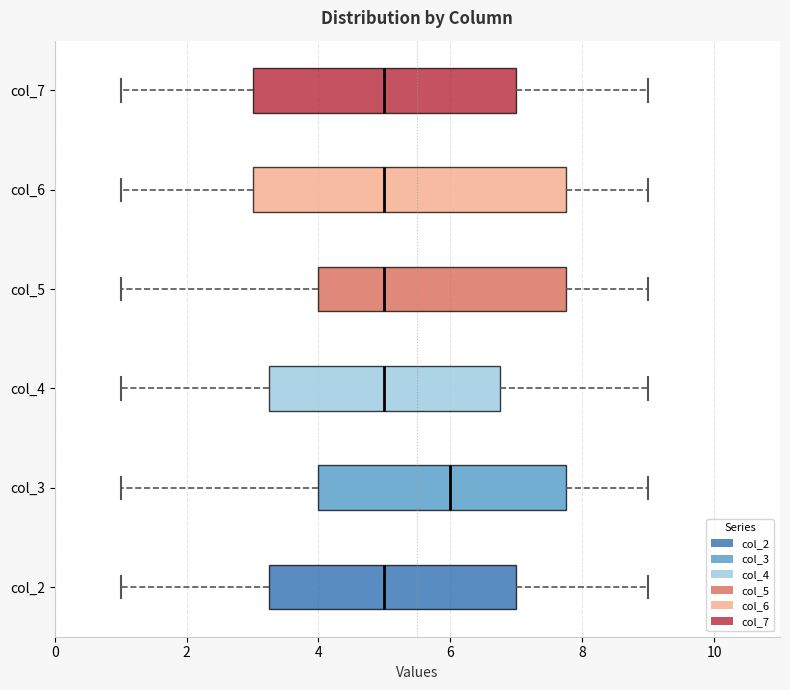

Which box has the furthest to the right median line?

col_3